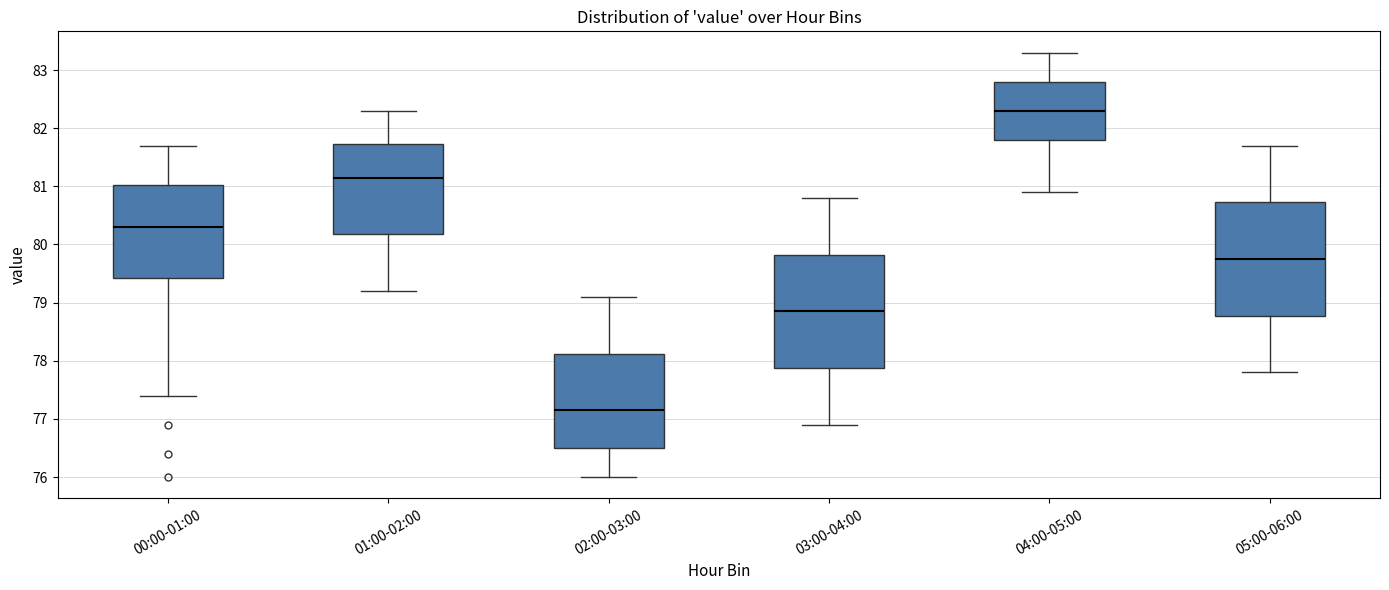

Reading left to right, transcribe this box plot: for each box, give where its median line is, the range the box spans, and where its two whiskers end, as read against the y-axis. The values are not printed on the chart, so give them approximately, as read against the axis.

00:00-01:00: median 80.3, box 79.4 to 81.0, whiskers 77.4 to 81.7
01:00-02:00: median 81.2, box 80.2 to 81.7, whiskers 79.2 to 82.3
02:00-03:00: median 77.2, box 76.5 to 78.1, whiskers 76.0 to 79.1
03:00-04:00: median 78.9, box 77.9 to 79.8, whiskers 76.9 to 80.8
04:00-05:00: median 82.3, box 81.8 to 82.8, whiskers 80.9 to 83.3
05:00-06:00: median 79.8, box 78.8 to 80.7, whiskers 77.8 to 81.7